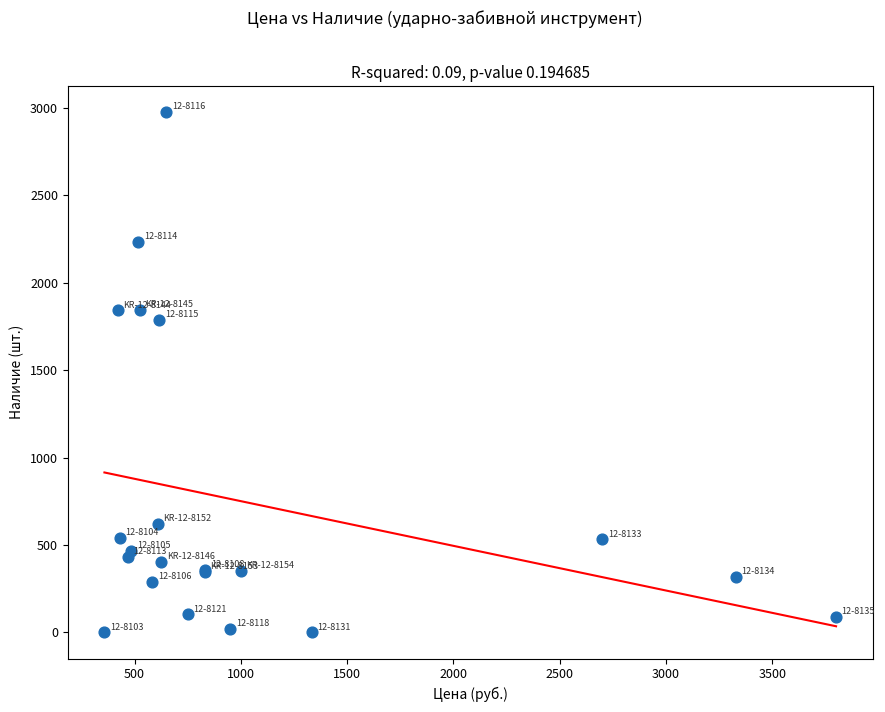

What Y value in the scatter plot is closest to 1487?

1787